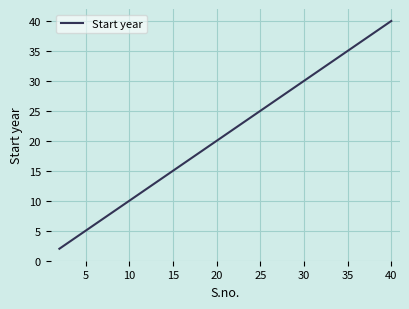

What is the maximum value shown in the chart?

40